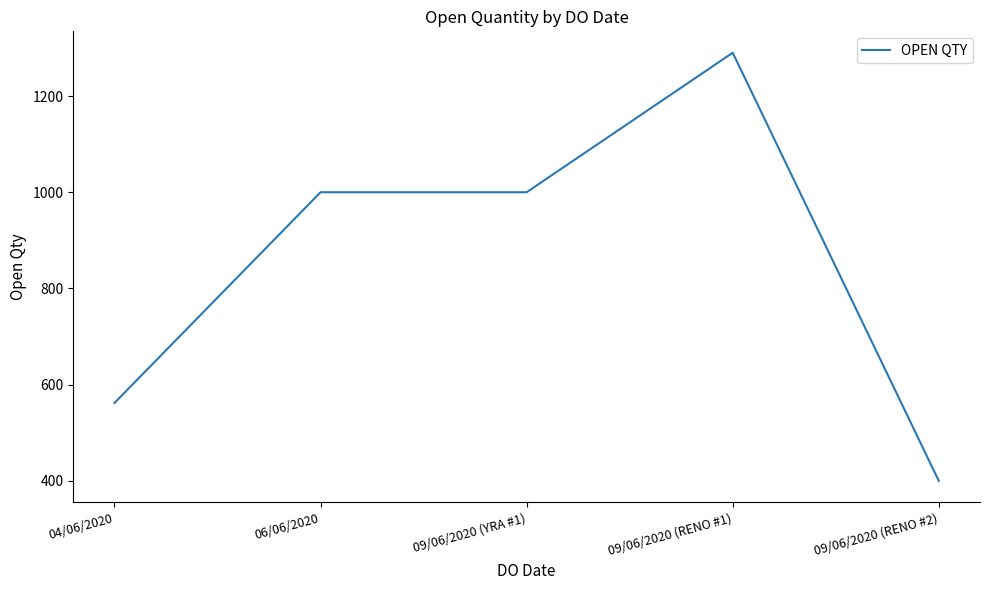

Does the chart have visible grid lines?

No